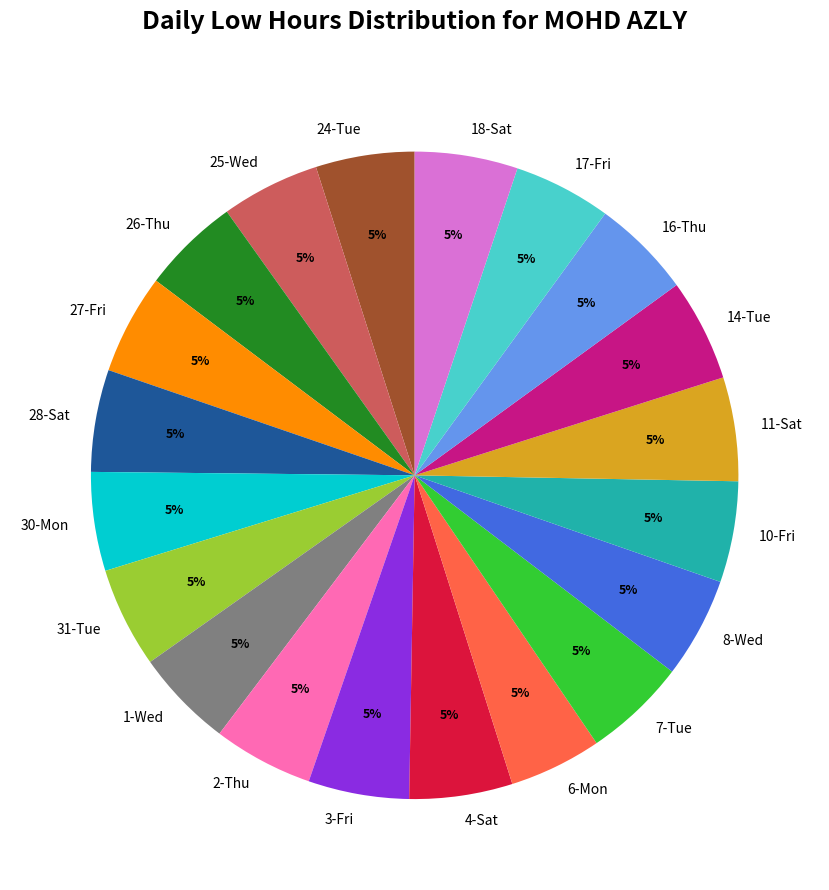

The 1-Wed slice represents 5% of the pie. True or false?

True